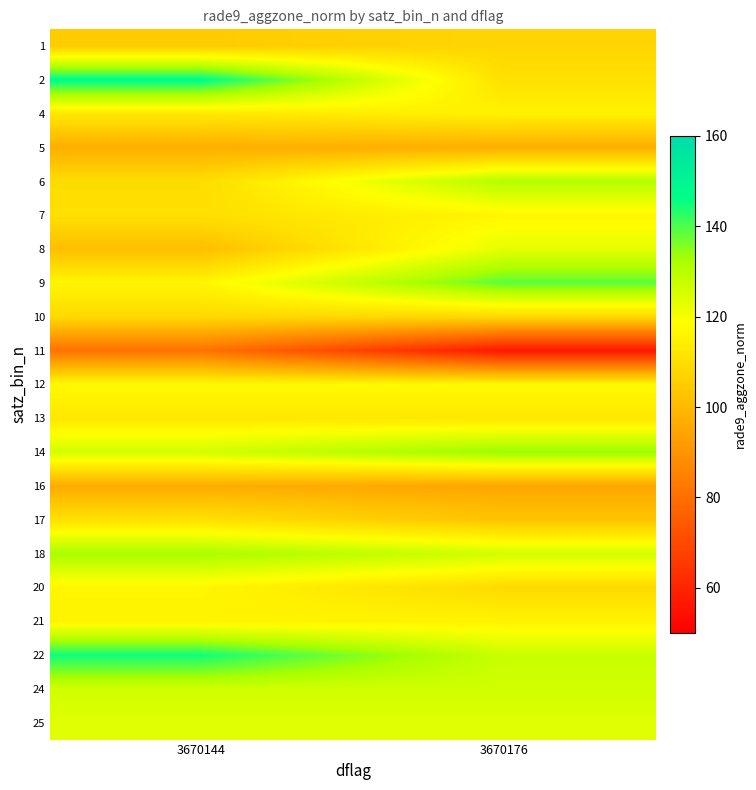

Which series has the largest total across all categories?

22